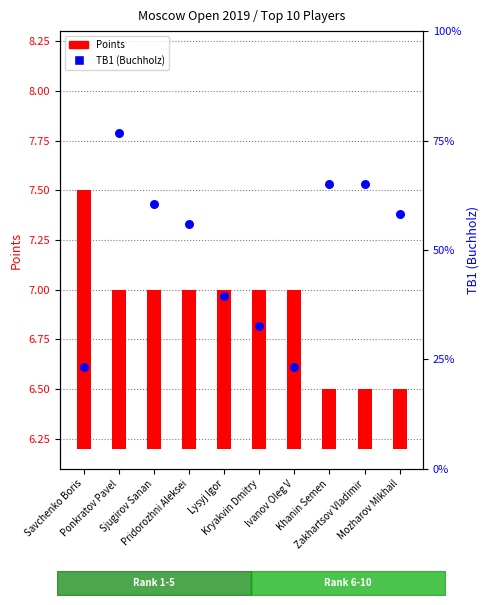

Which series has the largest Y range (max minus min)?

TB1 (Buchholz)